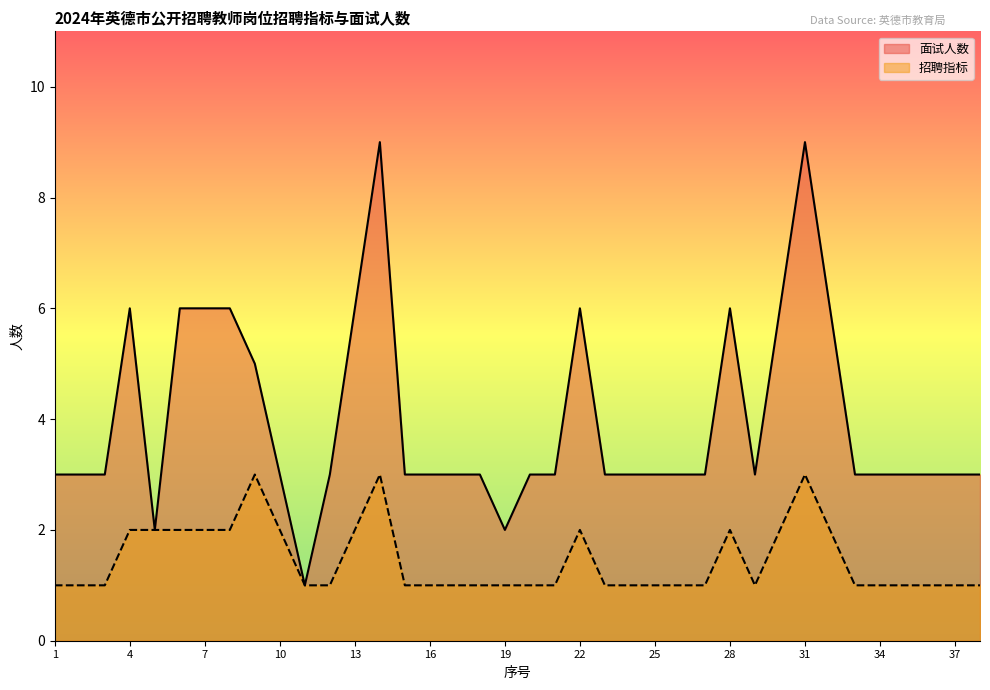

List the series in order of their overall mean, highest first.

面试人数, 招聘指标